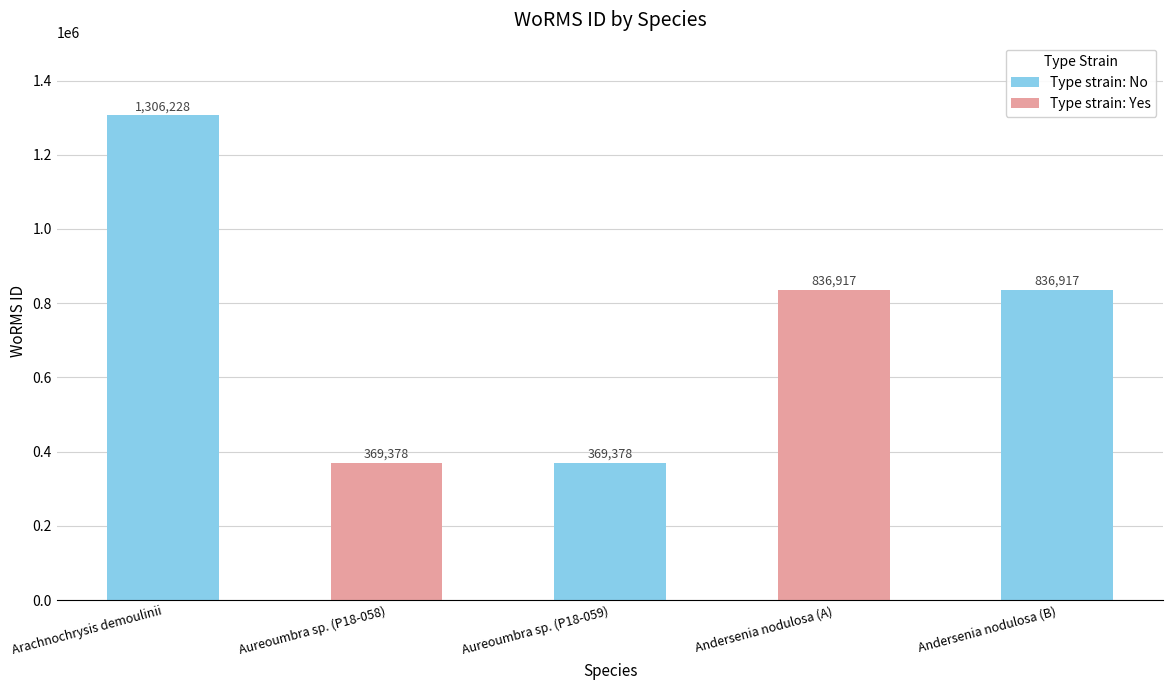

At which label does the data first exceed 836917?

Arachnochrysis demoulinii